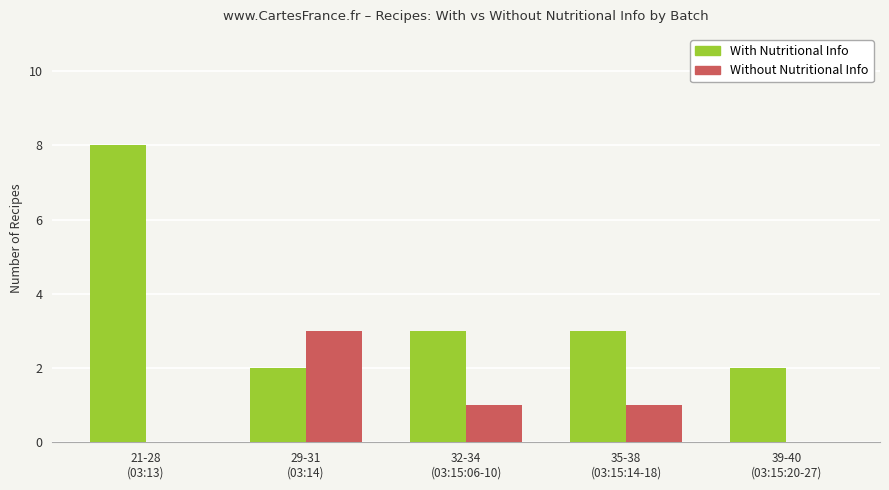

Reading left to right, extract all data points from this chart.

With Nutritional Info: 8	2	3	3	2
Without Nutritional Info: 0	3	1	1	0